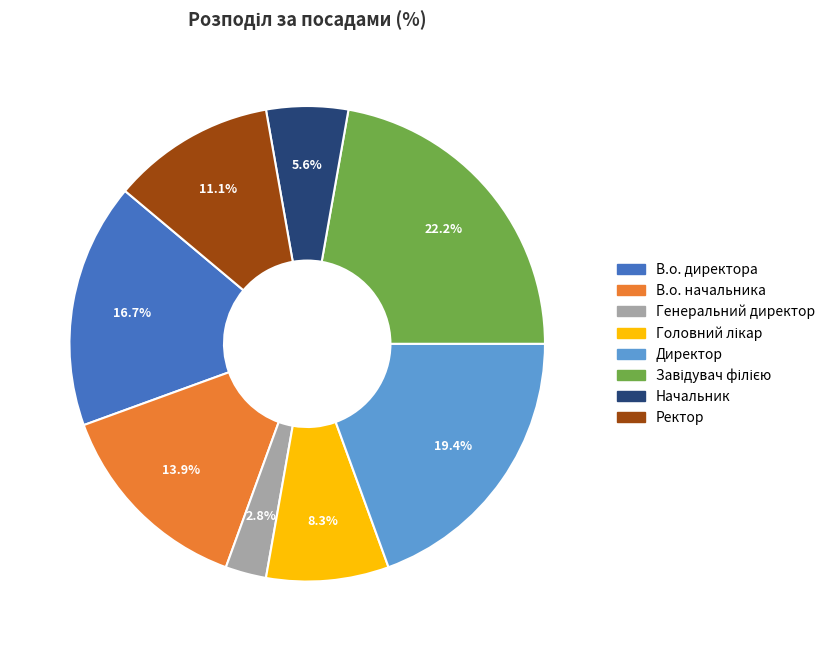

What percentage is the Генеральний директор slice, to the nearest percent?

3%